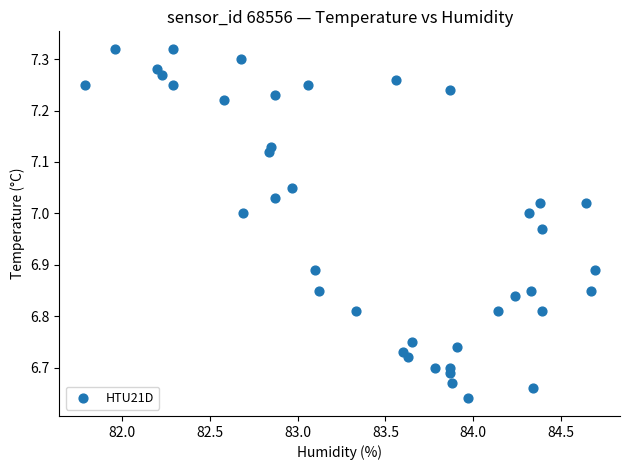

What is the range of X values (max minus min)?

2.9